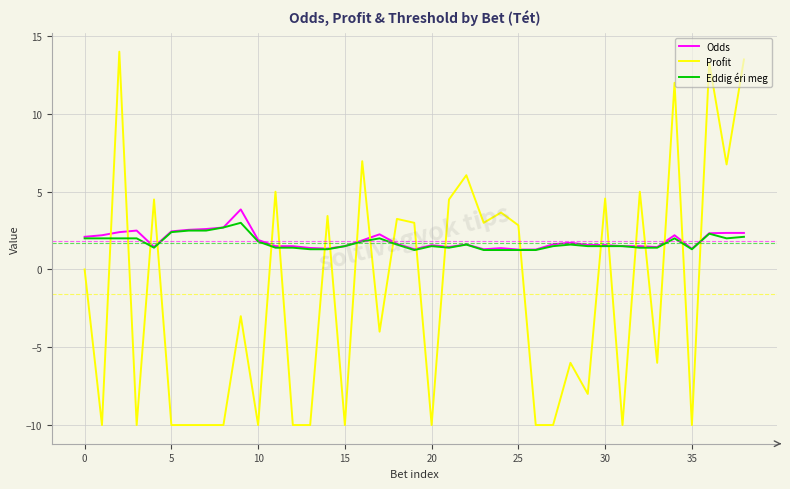

Is this an area chart (filled region under the line)?

No